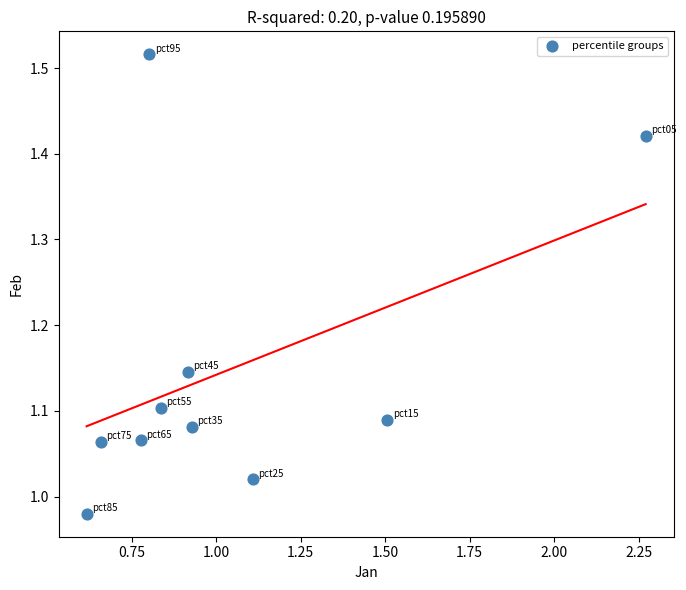

What is the range of X values (max minus min)?

1.7